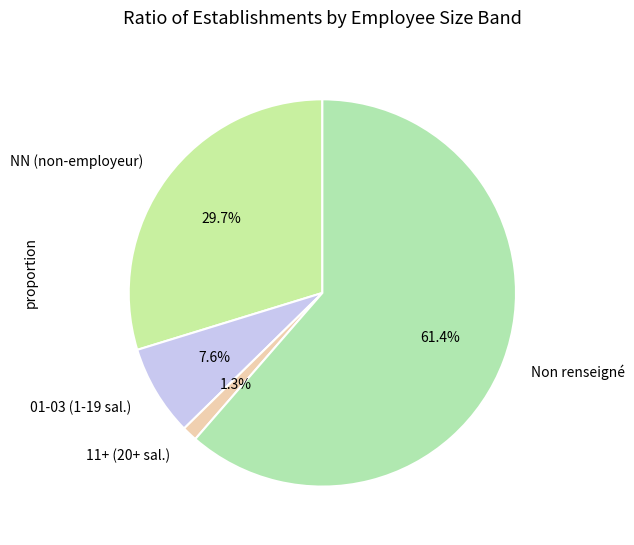

Combined, do 01-03 (1-19 sal.) and NN (non-employeur) account for over 50%?

No